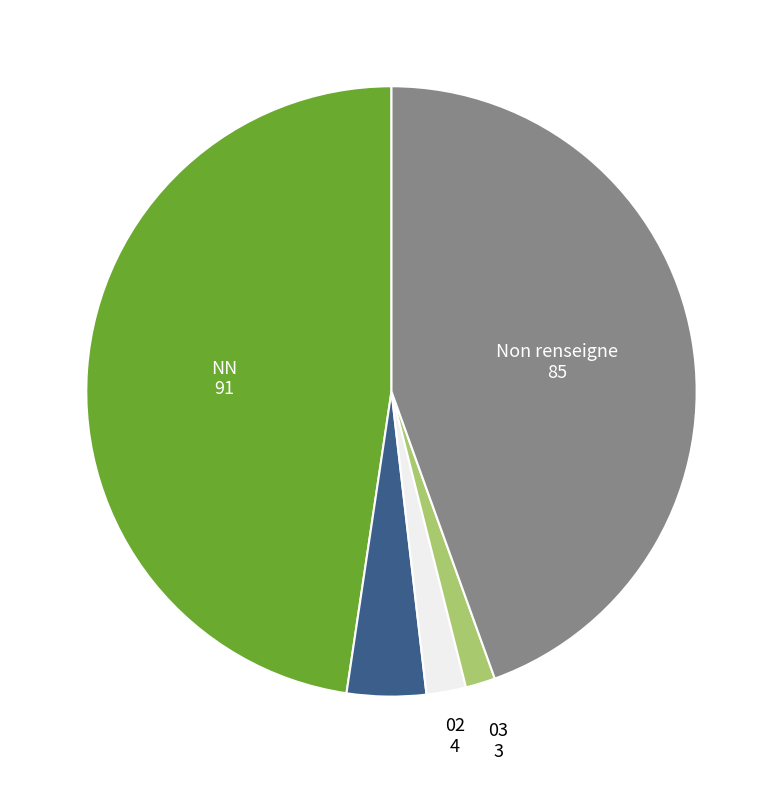

Do 03 and 02 together represent more than half of the pie?

No